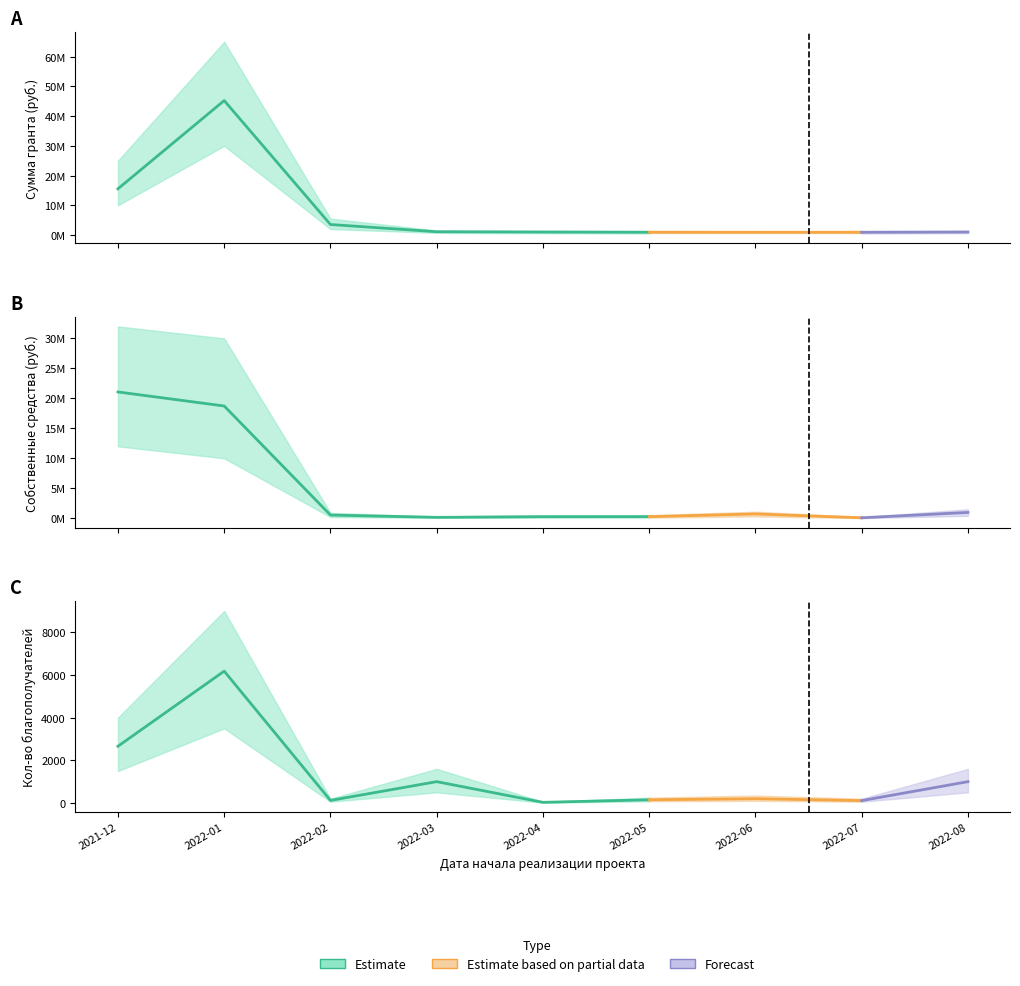

At which label does Сумма гранта reach its peak?

2022-01